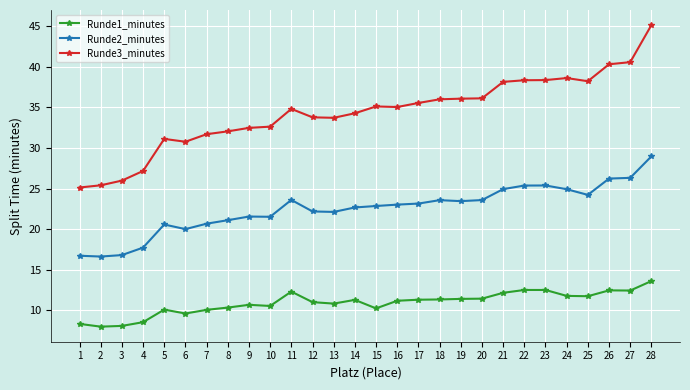

Is this an area chart (filled region under the line)?

No